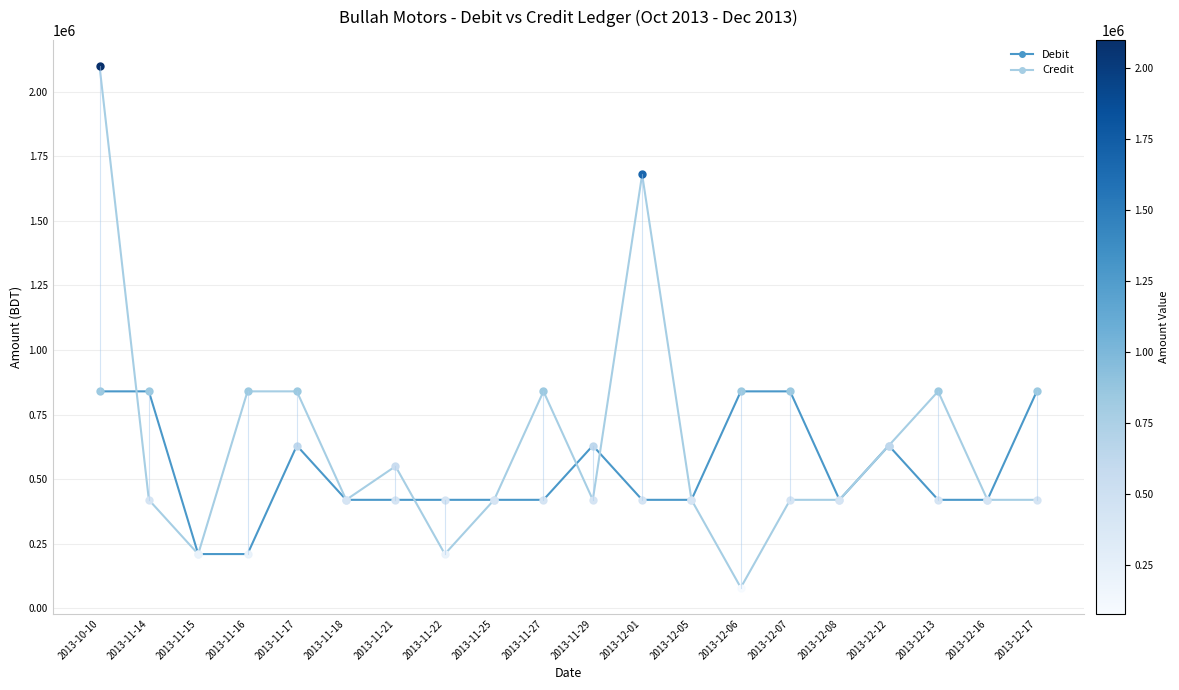

Does the chart have visible grid lines?

Yes